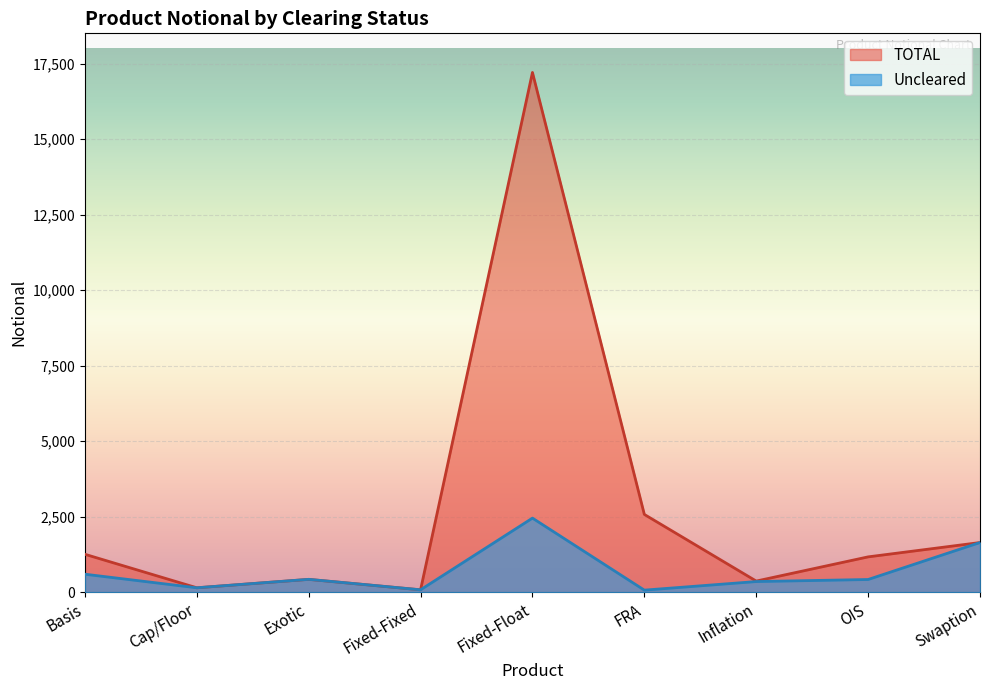

What position from the right is Inflation?

3